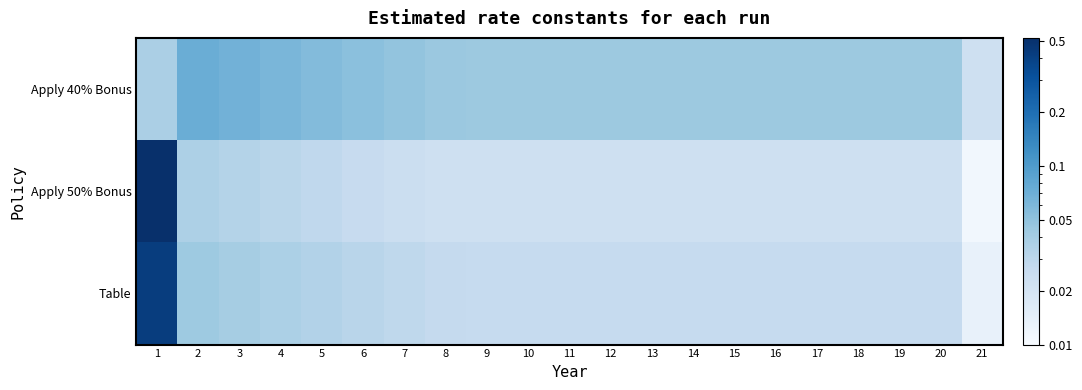

Which label corresponds to the smallest value in the chart?

21